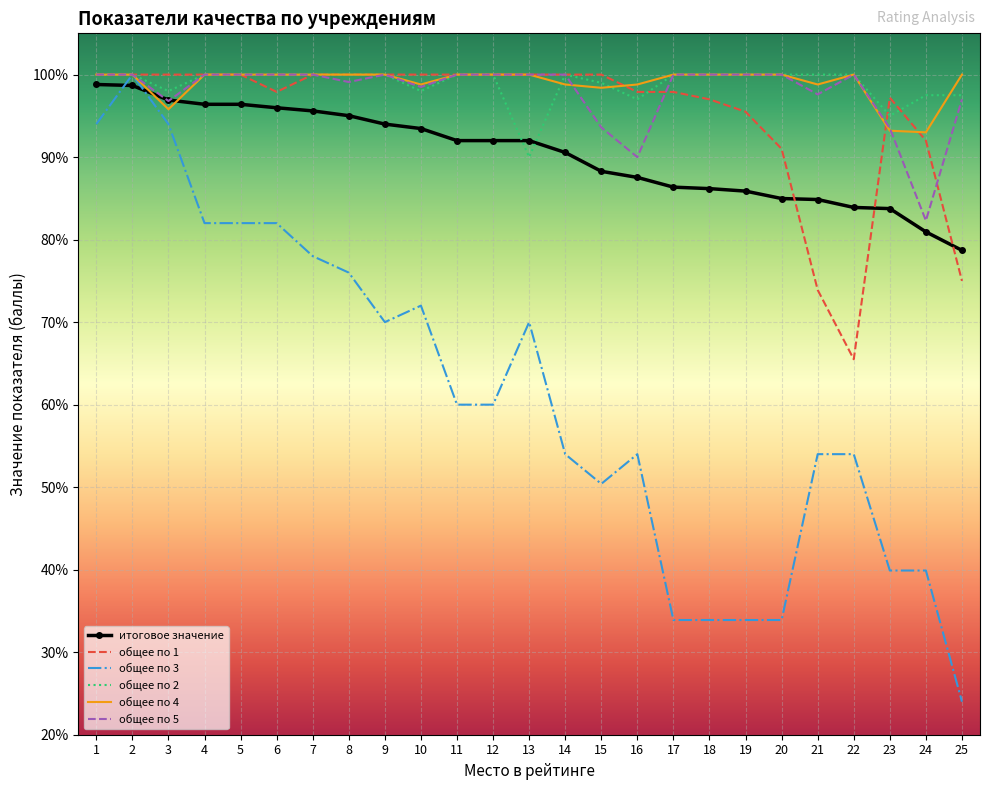

The итоговое значение series shows 94.0 at 9. True or false?

True